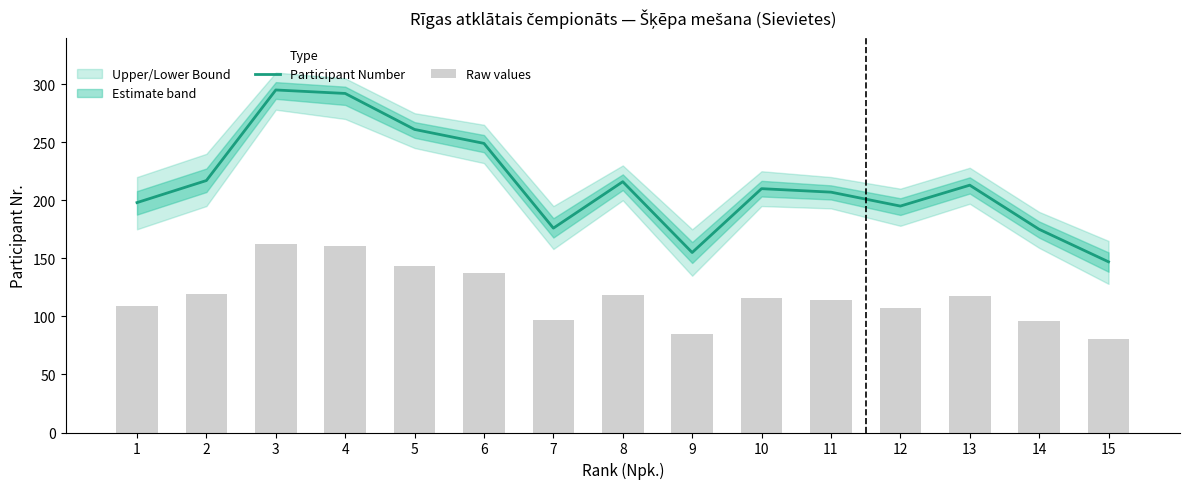

Reading right to left, extract all data points from this chart.

Participant Number: 147.0	175.0	213.0	195.0	207.0	210.0	155.0	216.0	176.0	249.0	261.0	292.0	295.0	217.0	198.0
Raw values: 80.9	96.3	117.2	107.3	113.9	115.5	85.2	118.8	96.8	137.0	143.6	160.6	162.2	119.4	108.9